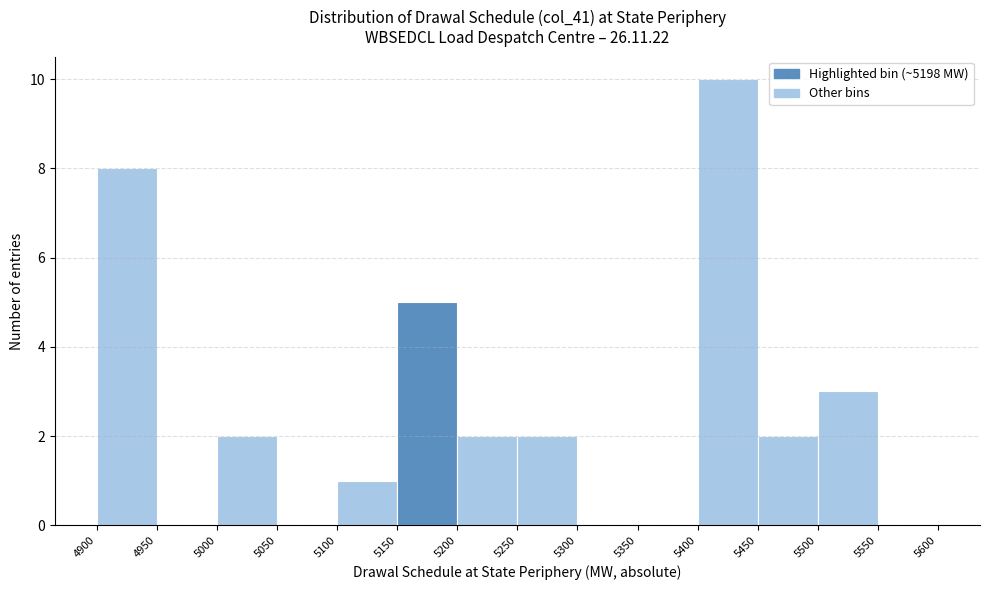

Which range on the x-axis has the tallest bar?

5400 to 5450